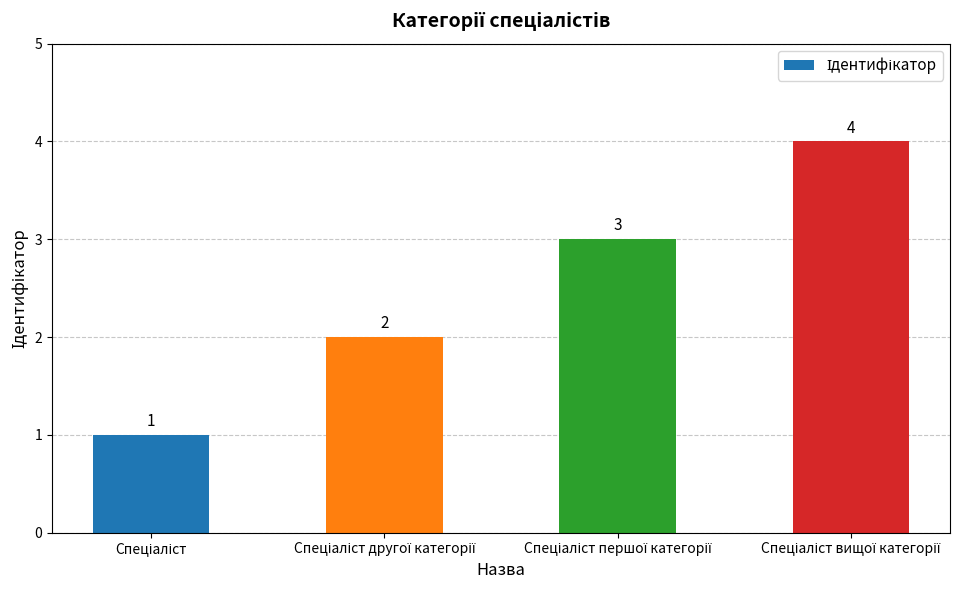

What is the maximum value shown in the chart?

4